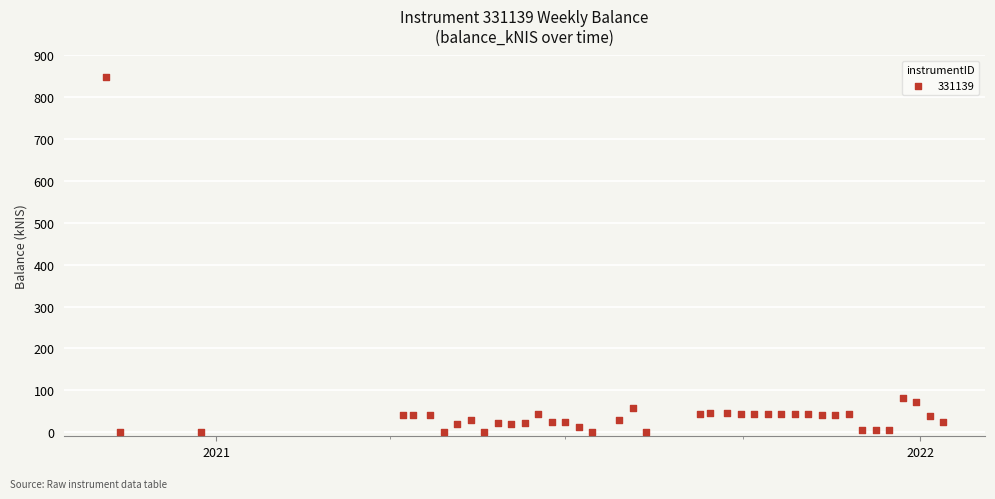

What is the range of X values (max minus min)?

434.0